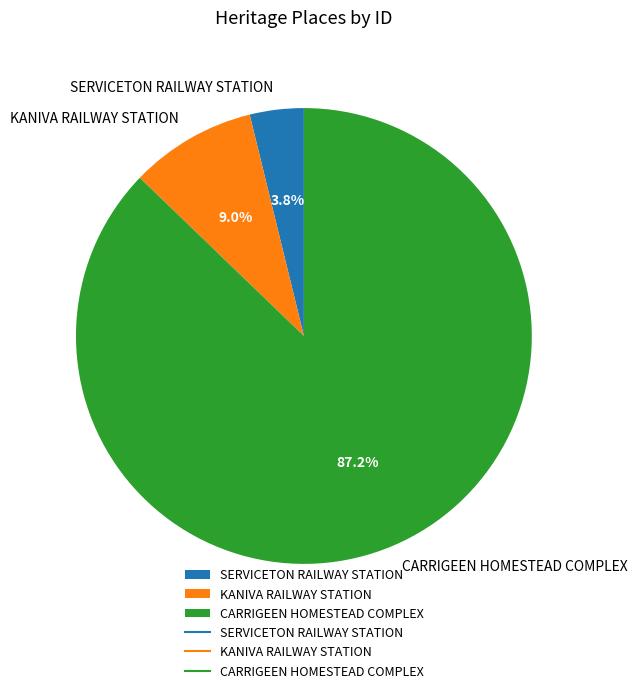

True or false: CARRIGEEN HOMESTEAD COMPLEX accounts for 87% of the total.

True